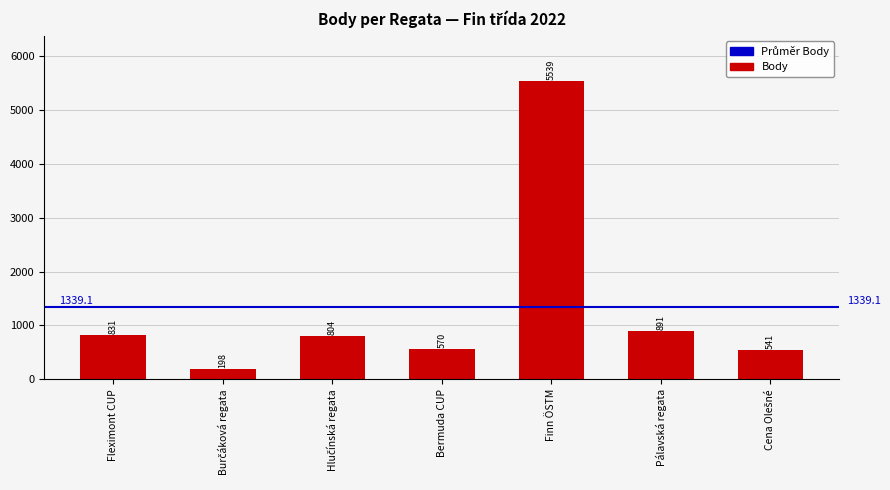

The value at Fleximont CUP is 831. True or false?

True